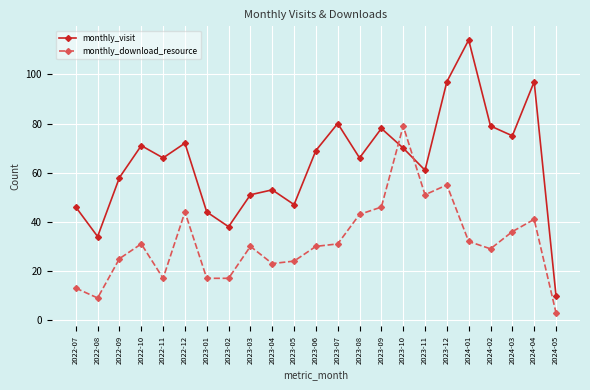

At which label does monthly_visit reach its minimum?

2024-05